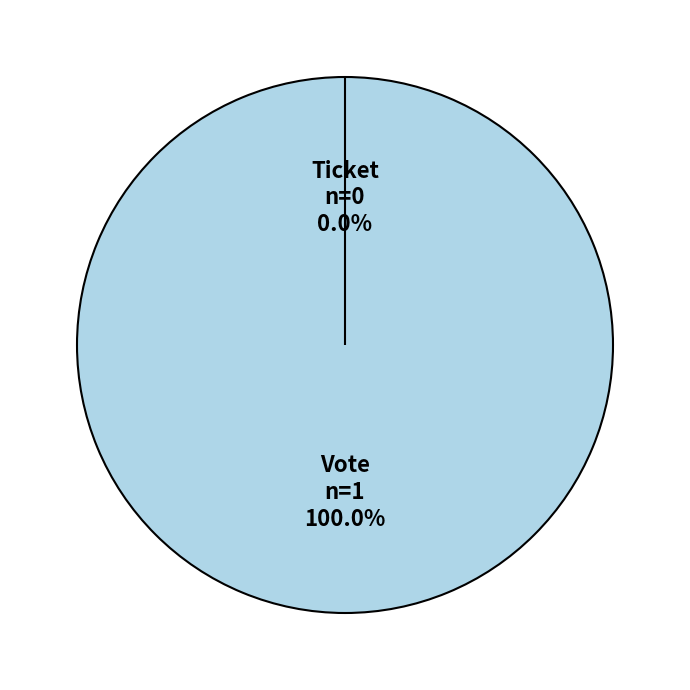

What is the majority slice?

Vote (io_index=1)